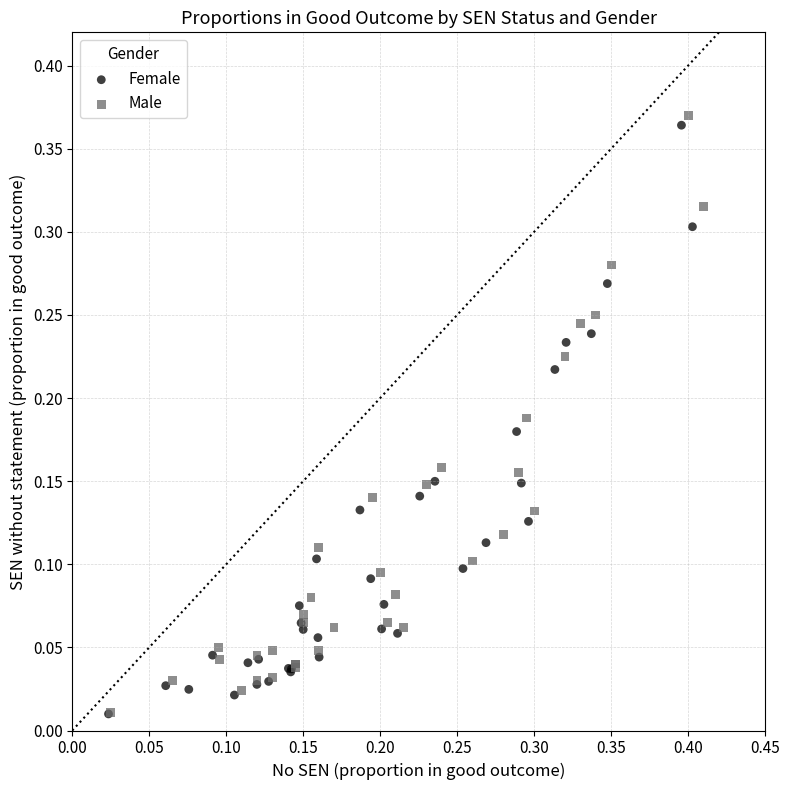

Which series has the widest spread of Y values?

Male